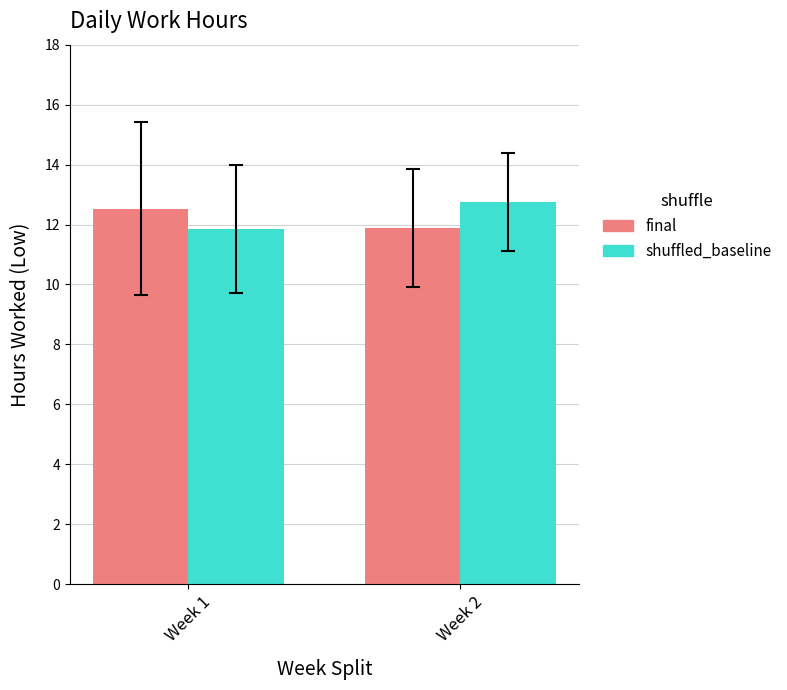

List the labels in order of final value, smallest first.

Week 2, Week 1